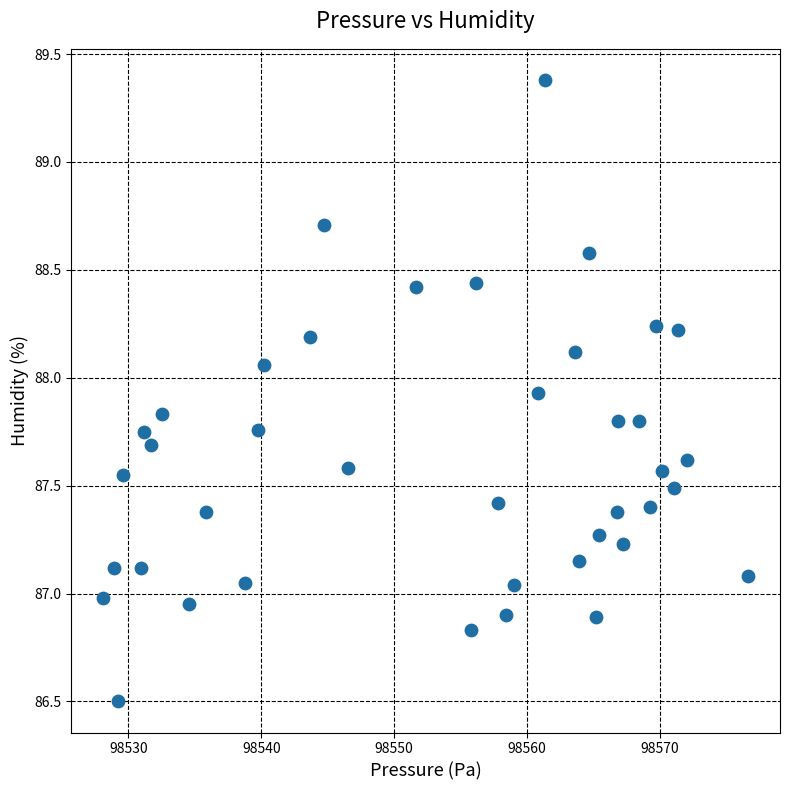

What is the range of Y values (max minus min)?

2.9